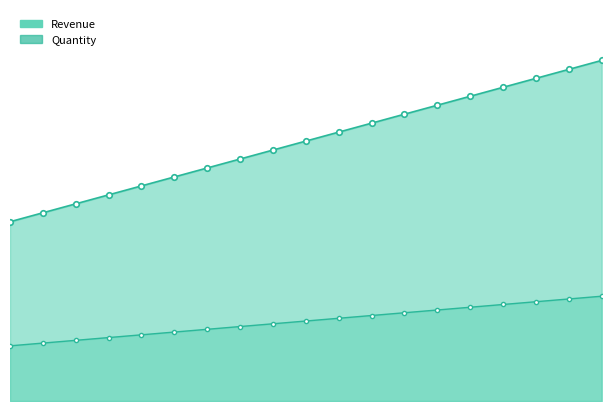

List the series in order of their overall mean, highest first.

Revenue, Quantity